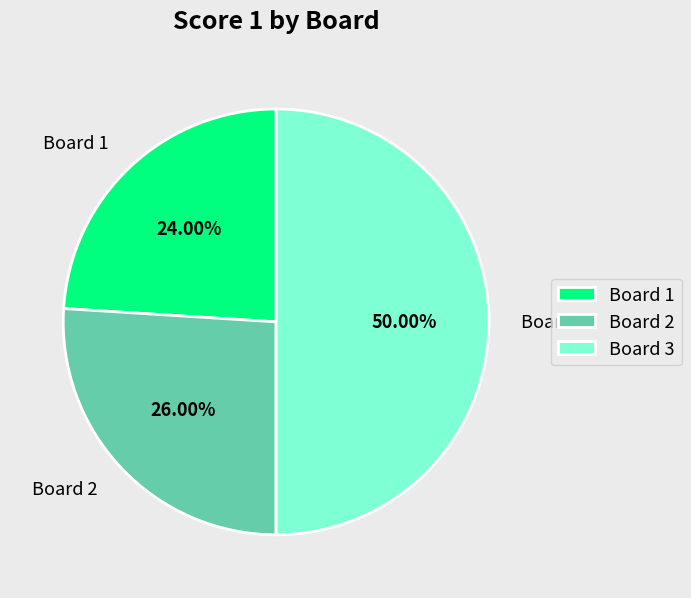

Which slice is the smallest?

Board 1